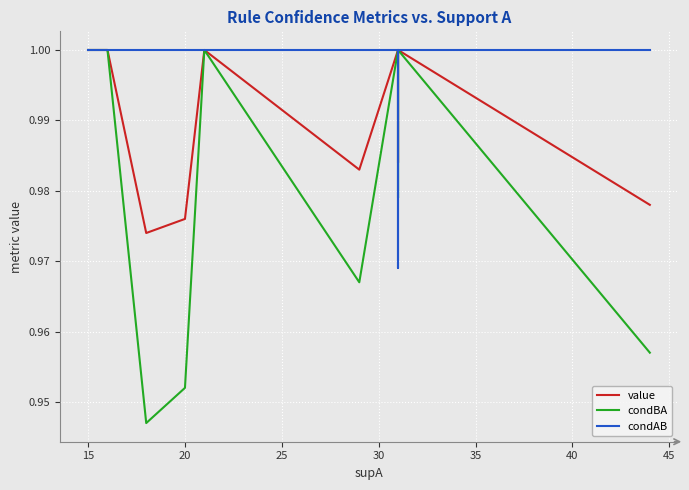

Which series has the widest spread of values?

condBA